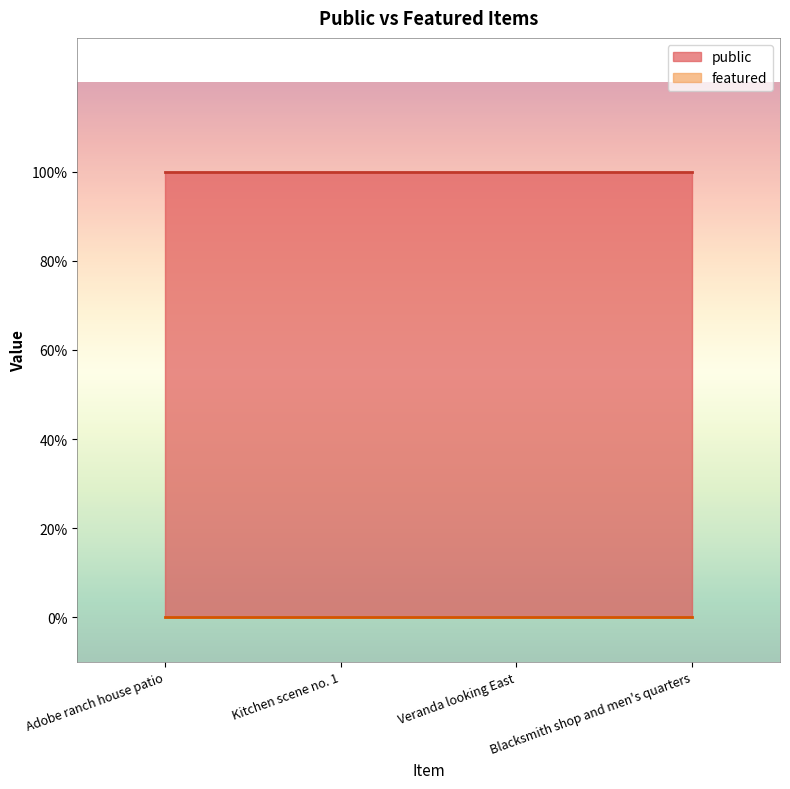

At which category is the sum across all series the highest?

Adobe ranch house patio